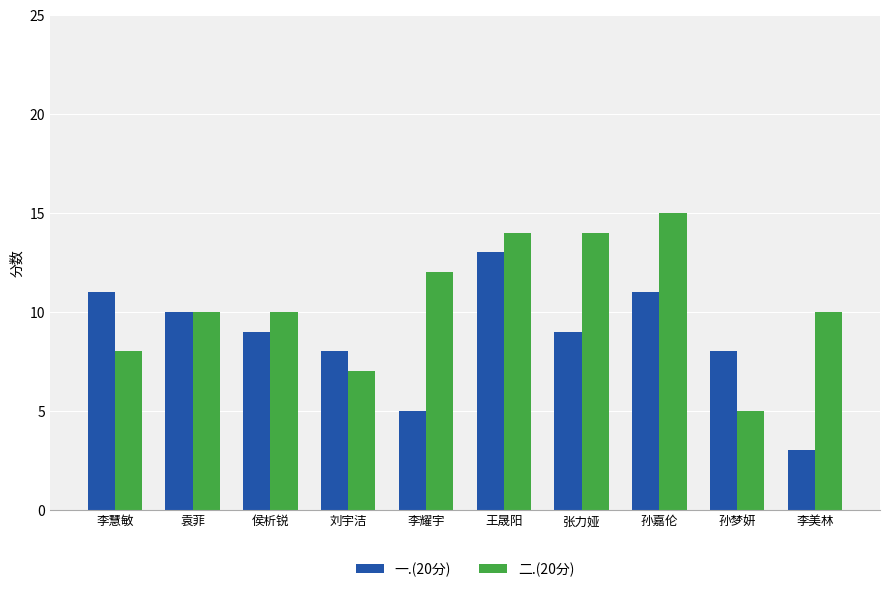

List the series in order of their overall mean, highest first.

二.(20分), 一.(20分)